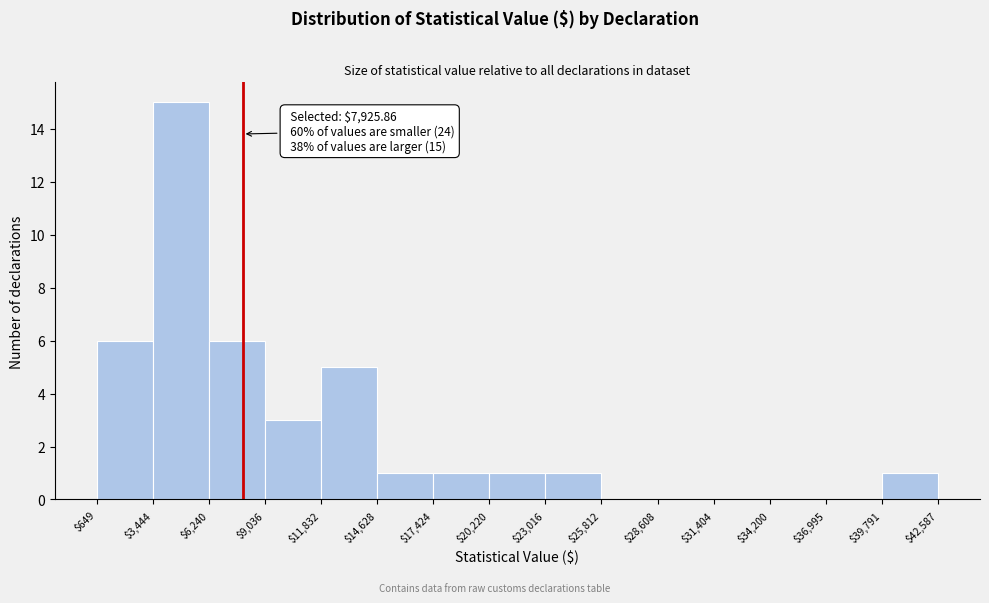

Over which range of the x-axis is the bar tallest?

$3,444 to $6,240